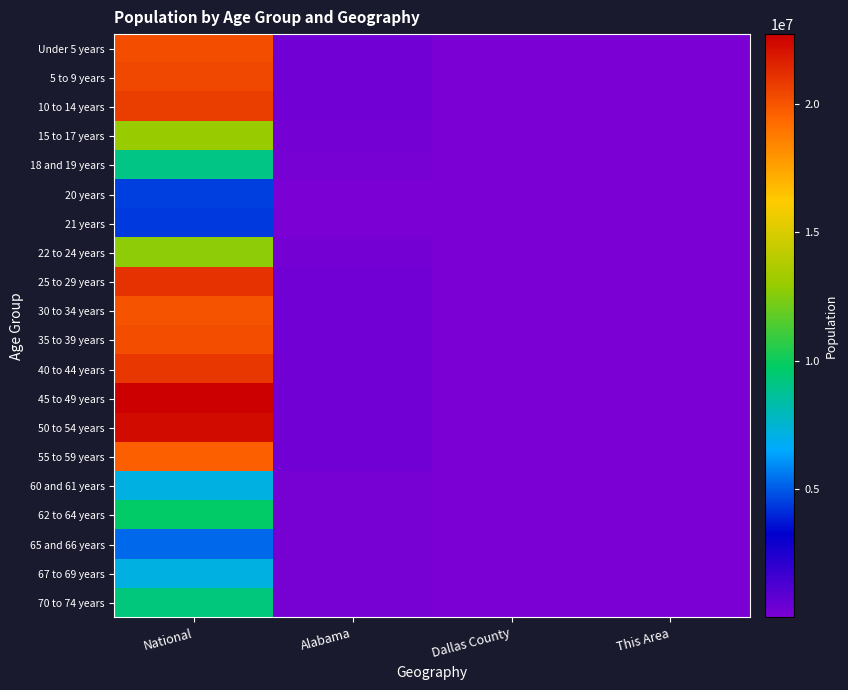

At National, list the series in order from largest to smallest.

45 to 49 years, 50 to 54 years, 25 to 29 years, 40 to 44 years, 10 to 14 years, 5 to 9 years, Under 5 years, 35 to 39 years, 30 to 34 years, 55 to 59 years, 15 to 17 years, 22 to 24 years, 62 to 64 years, 70 to 74 years, 18 and 19 years, 67 to 69 years, 60 and 61 years, 65 and 66 years, 20 years, 21 years